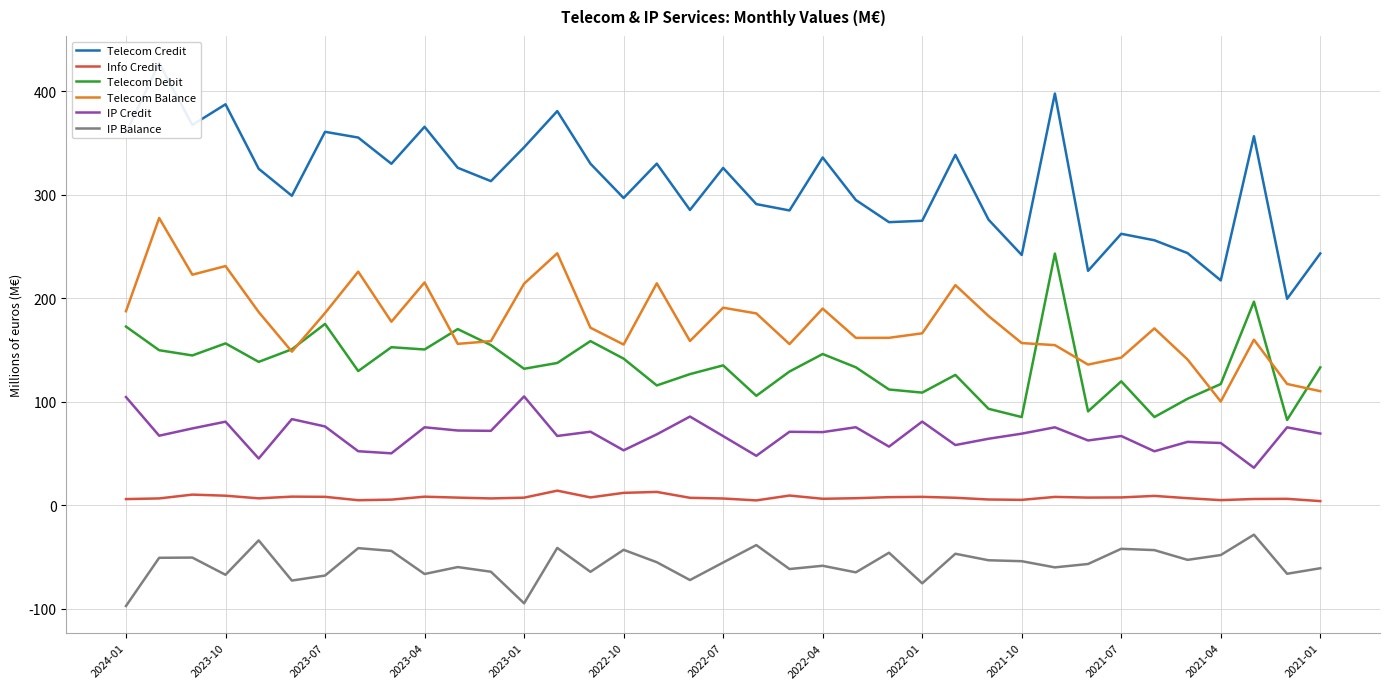

How many lines are shown in the chart?

6